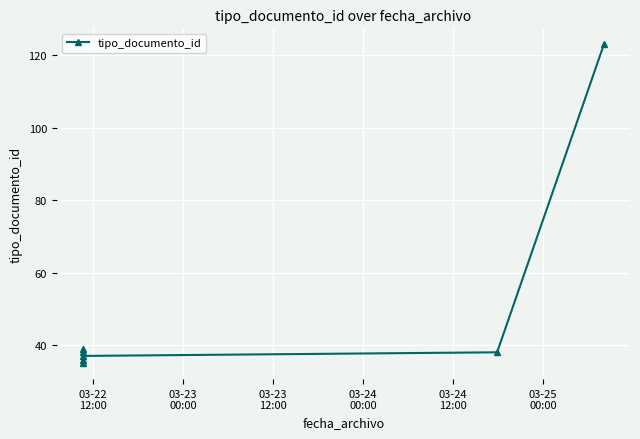

How many points are lower than both their immediate neighbors (excluding endpoints)?

2